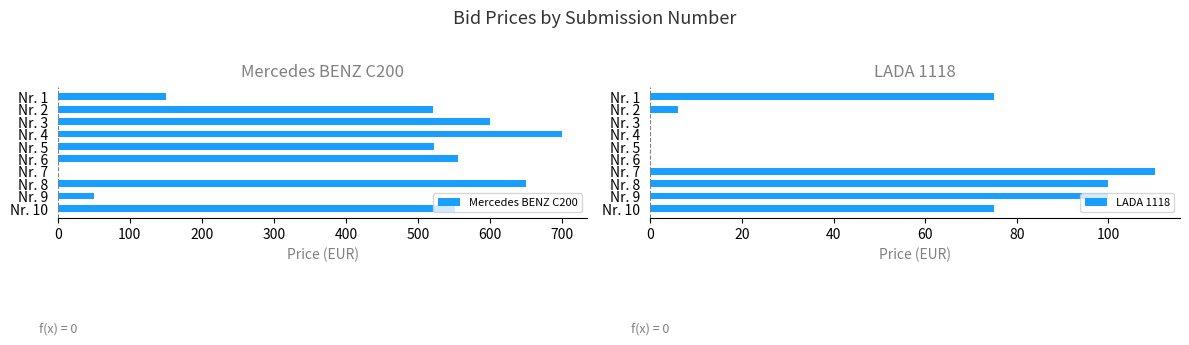

List the series in order of their peak value, lowest first.

LADA 1118, Mercedes BENZ C200